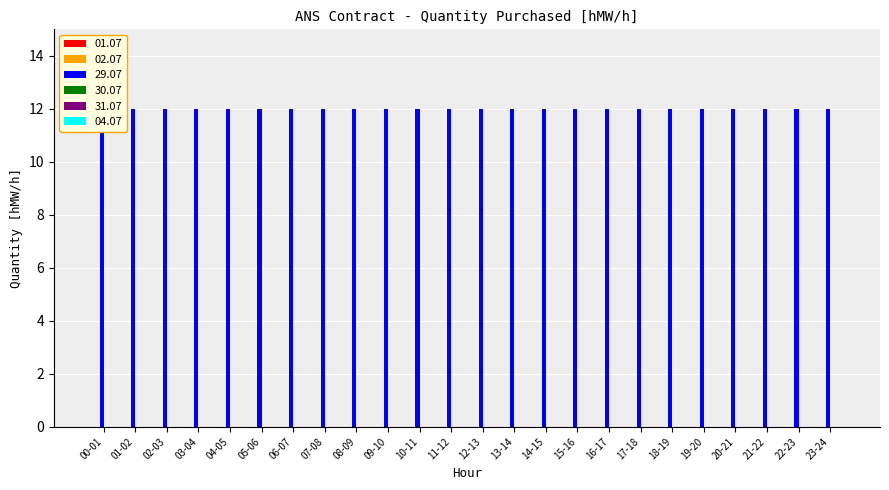

What position from the left is 00-01?

1